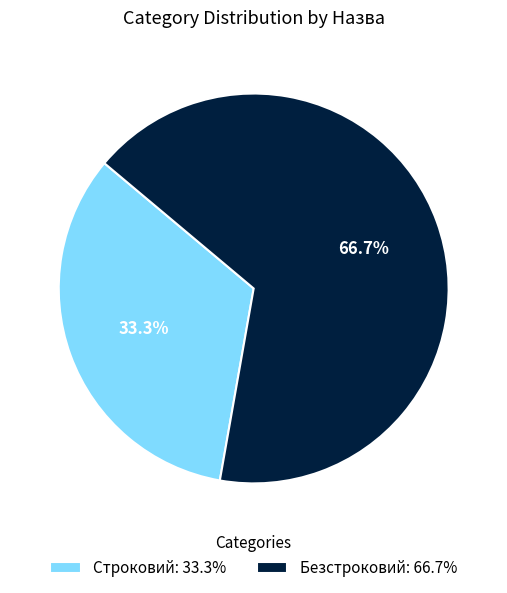

What is the majority slice?

Безстроковий